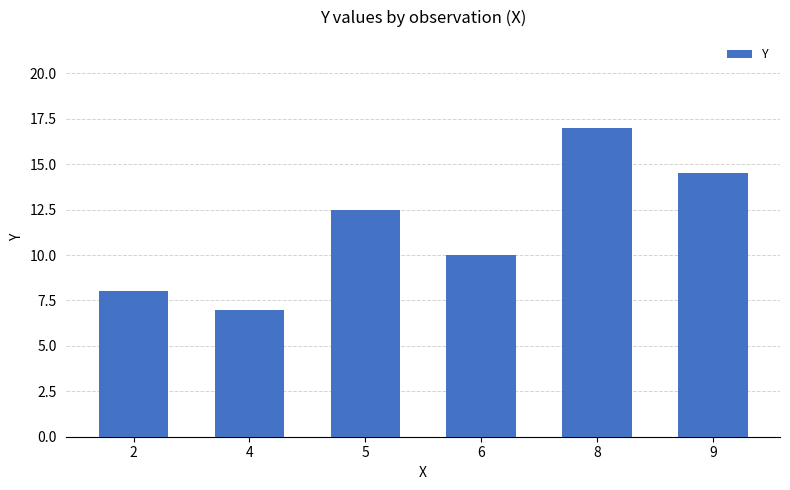

What is the greatest value displayed?

17.0